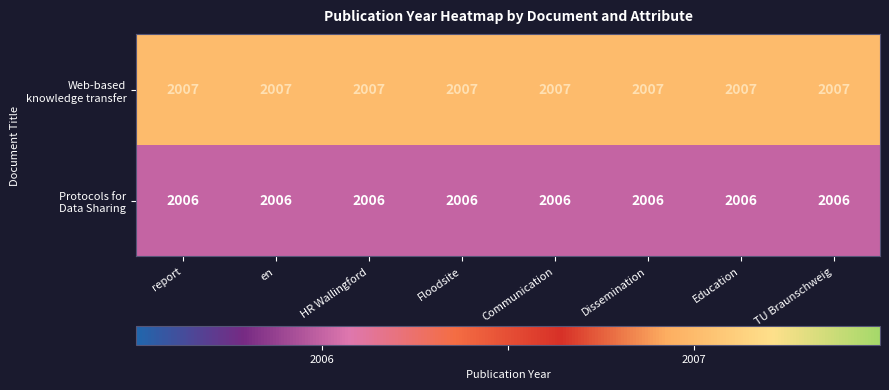

At how many categories does at least one series exceed 2006?

8